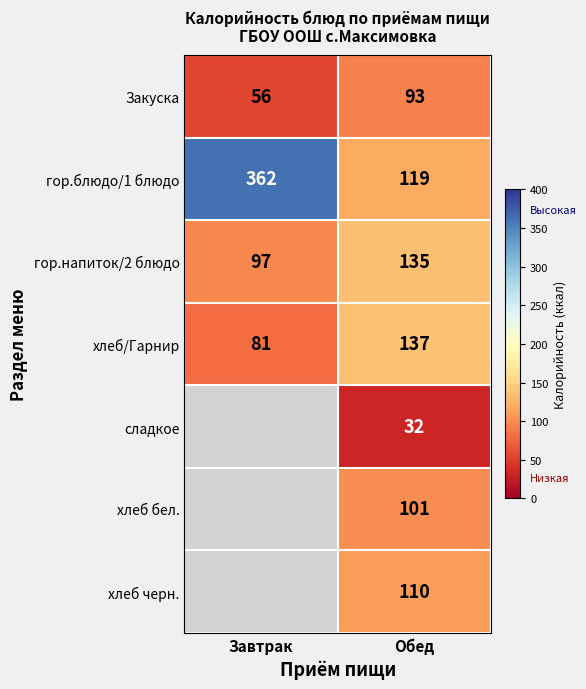

True or false: гор.блюдо/1 блюдо has a value of 66 at Обед.

False